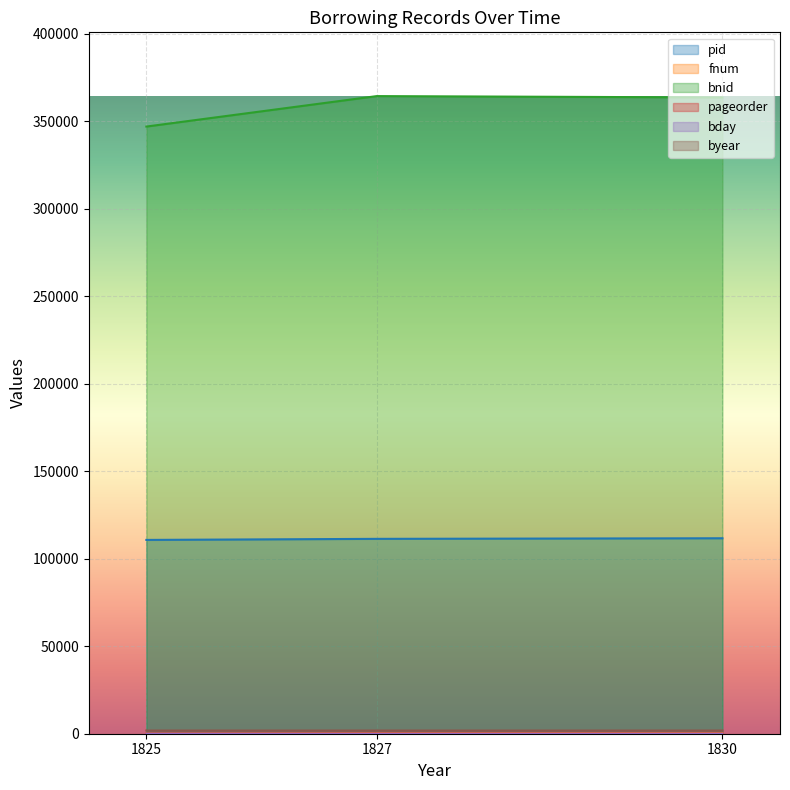

Reading left to right, list all the values displayed in this chart.

pid: 1825=110723	1827=111335	1830=111674
fnum: 1825=96	1827=300	1830=413
bnid: 1825=346895	1827=364301	1830=363519
pageorder: 1825=23	1827=36	1830=25
bday: 1825=10	1827=4	1830=29
byear: 1825=1827	1827=1825	1830=1830